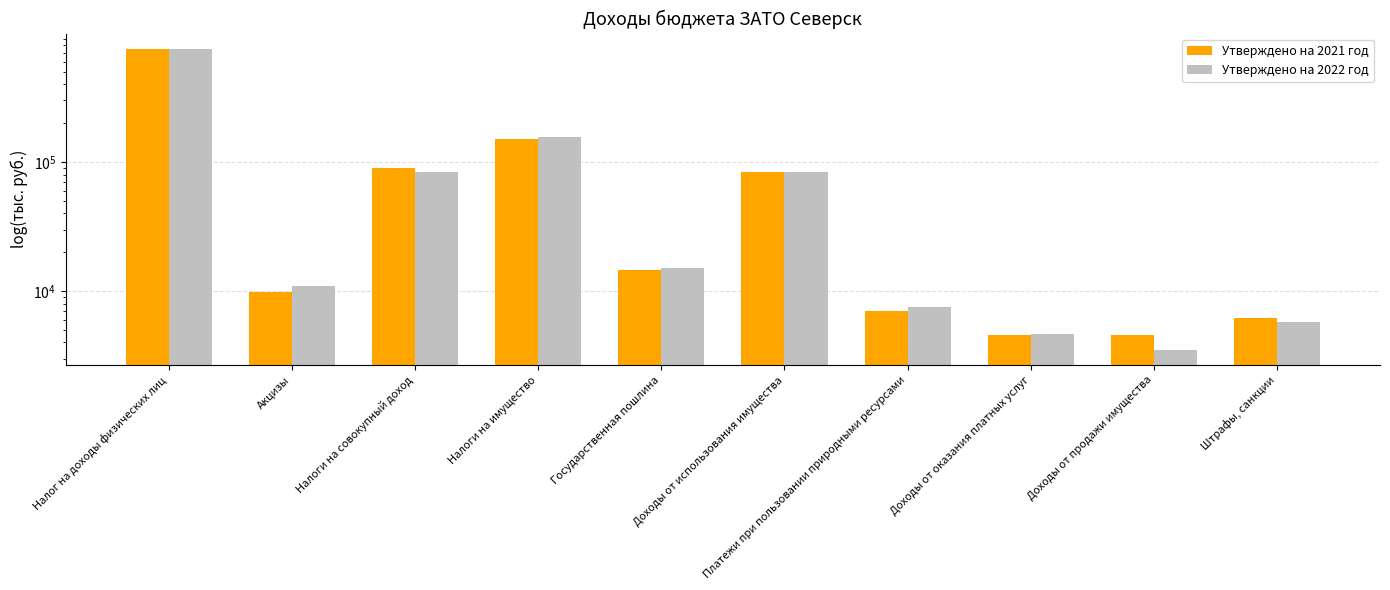

What is the label of the 4th bar from the right?

Платежи при пользовании природными ресурсами